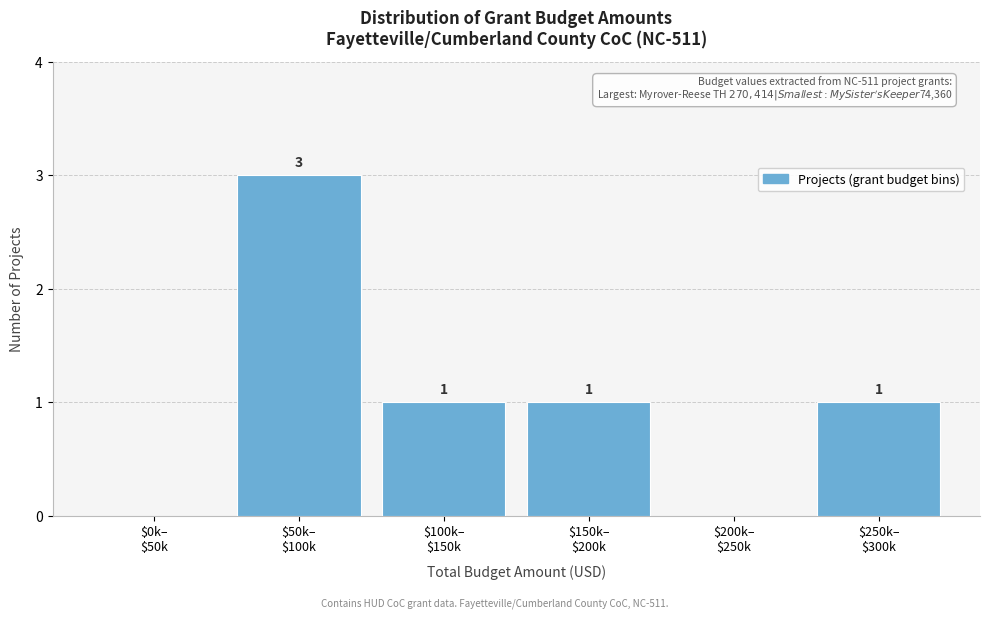

What is the maximum value shown in the chart?

3